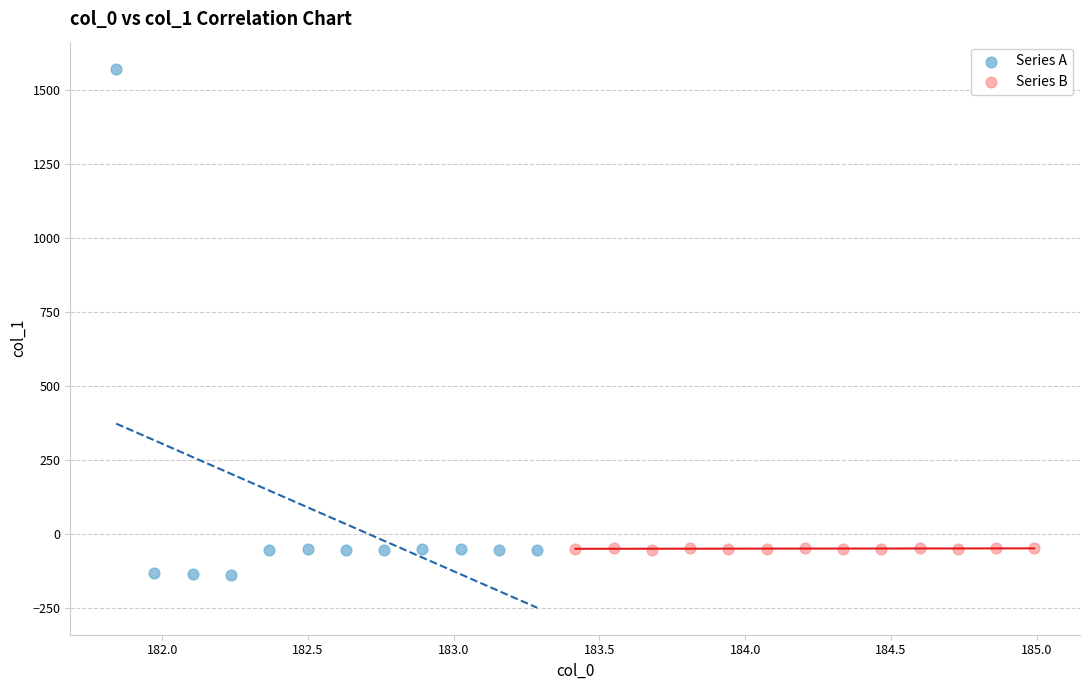

Which series contains the highest Y value?

Series A